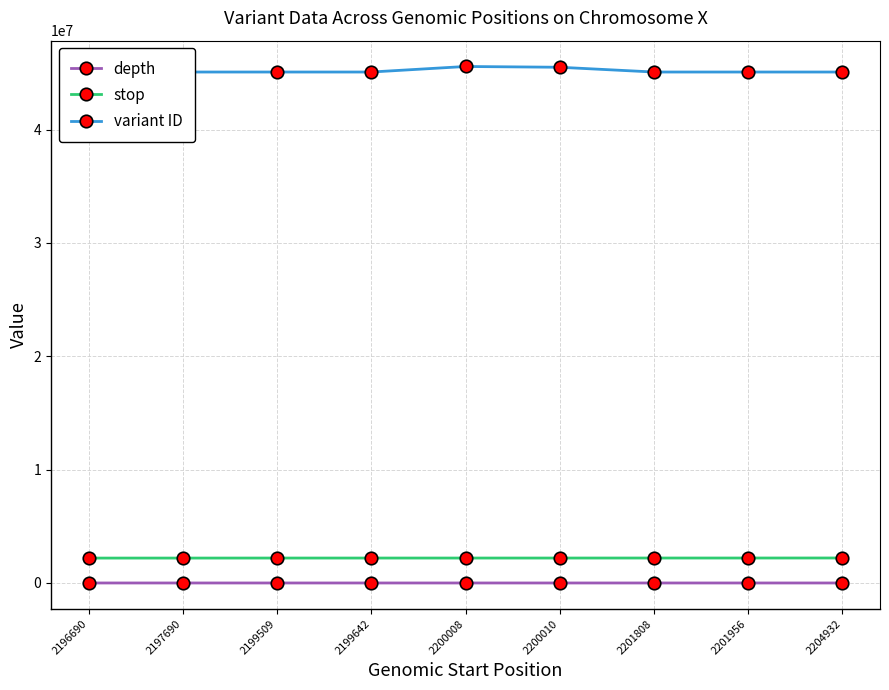

Which category has the highest value in the stop series?

2204932